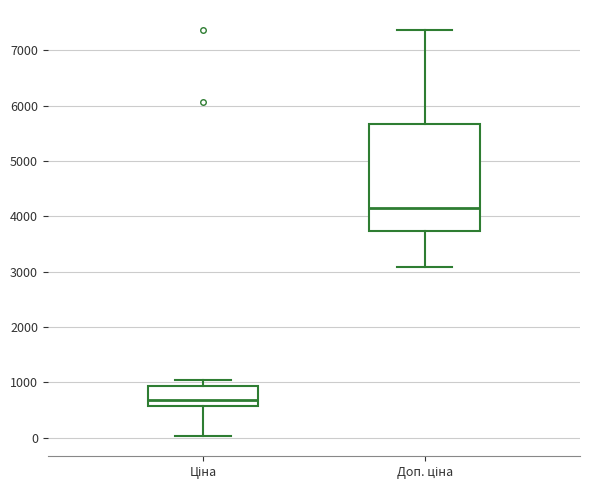

Where does the lower whisker of the box for Ціна end on the y-axis? The values are not printed on the chart, so give them approximately, as read against the axis.

0